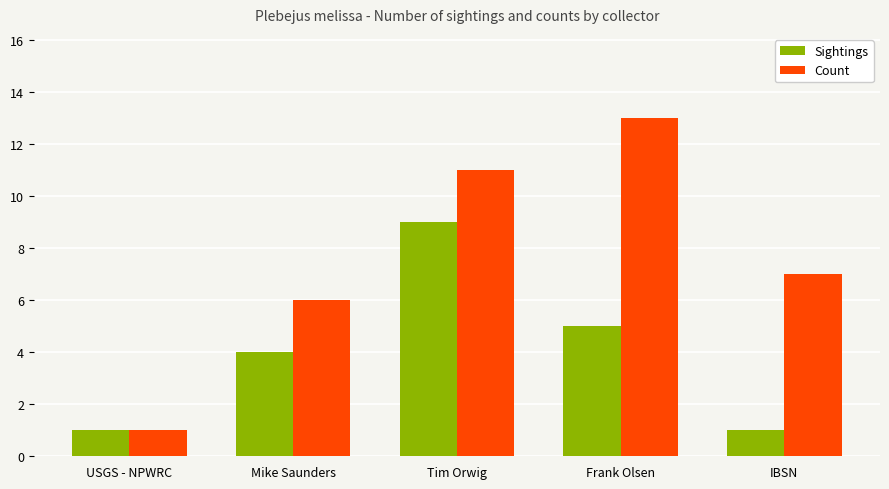

What is the label of the 5th bar from the right?

USGS - NPWRC